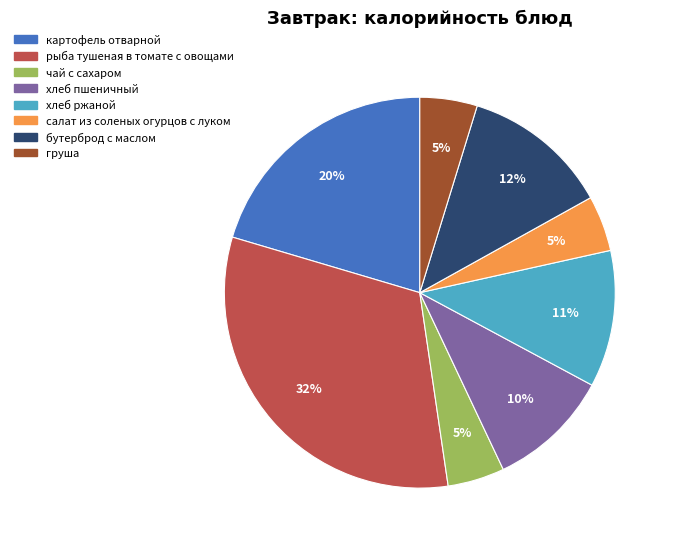

To the nearest percent, what percentage of the pie is рыба тушеная в томате с овощами?

32%